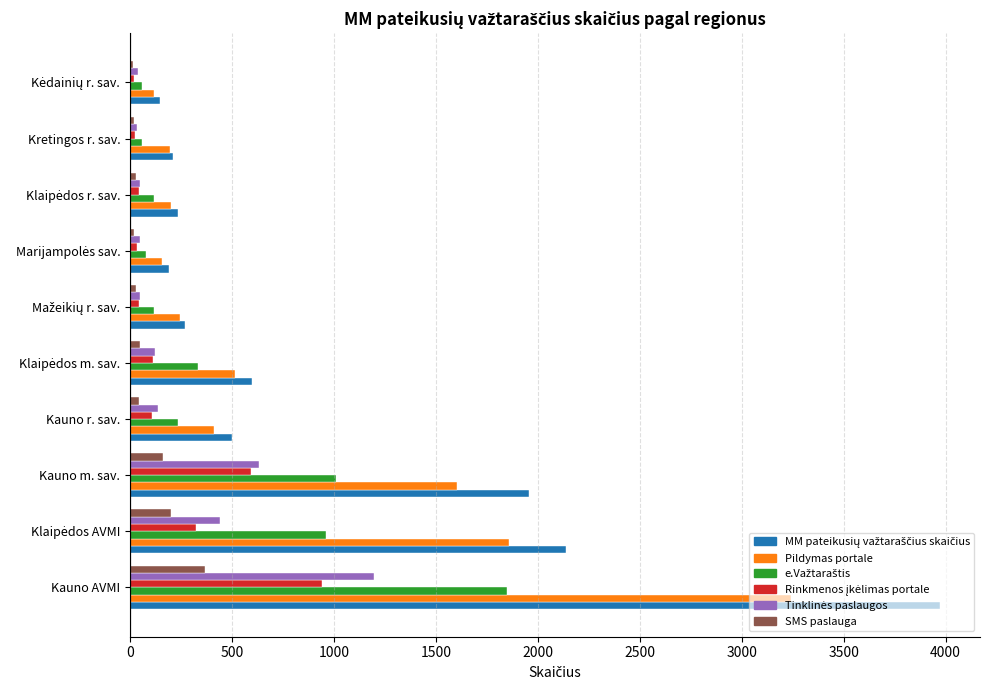

Which category has the highest value across all series?

Kauno AVMI